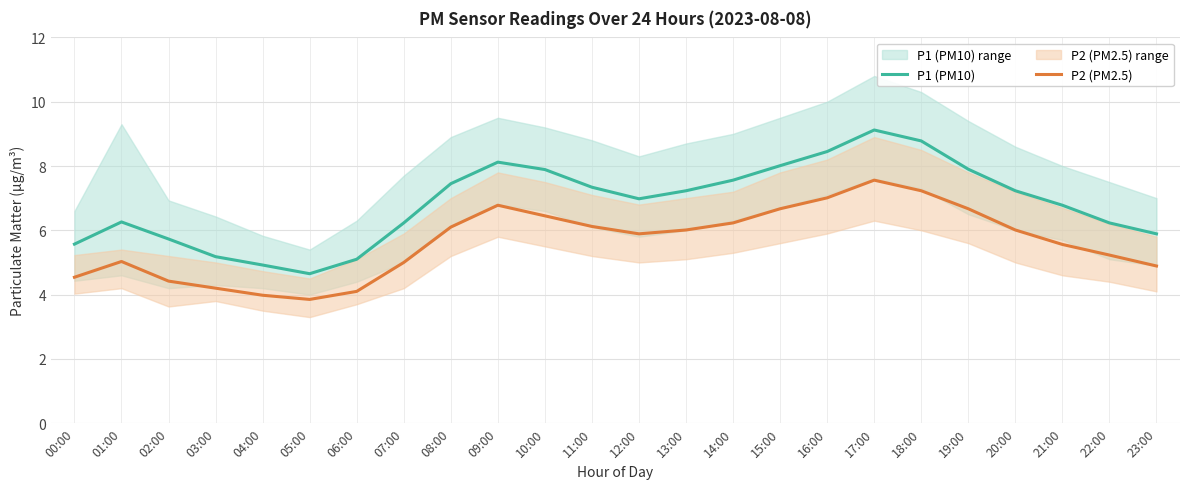

True or false: P2 (PM2.5) has a value of 3.8 at 18:00.

False